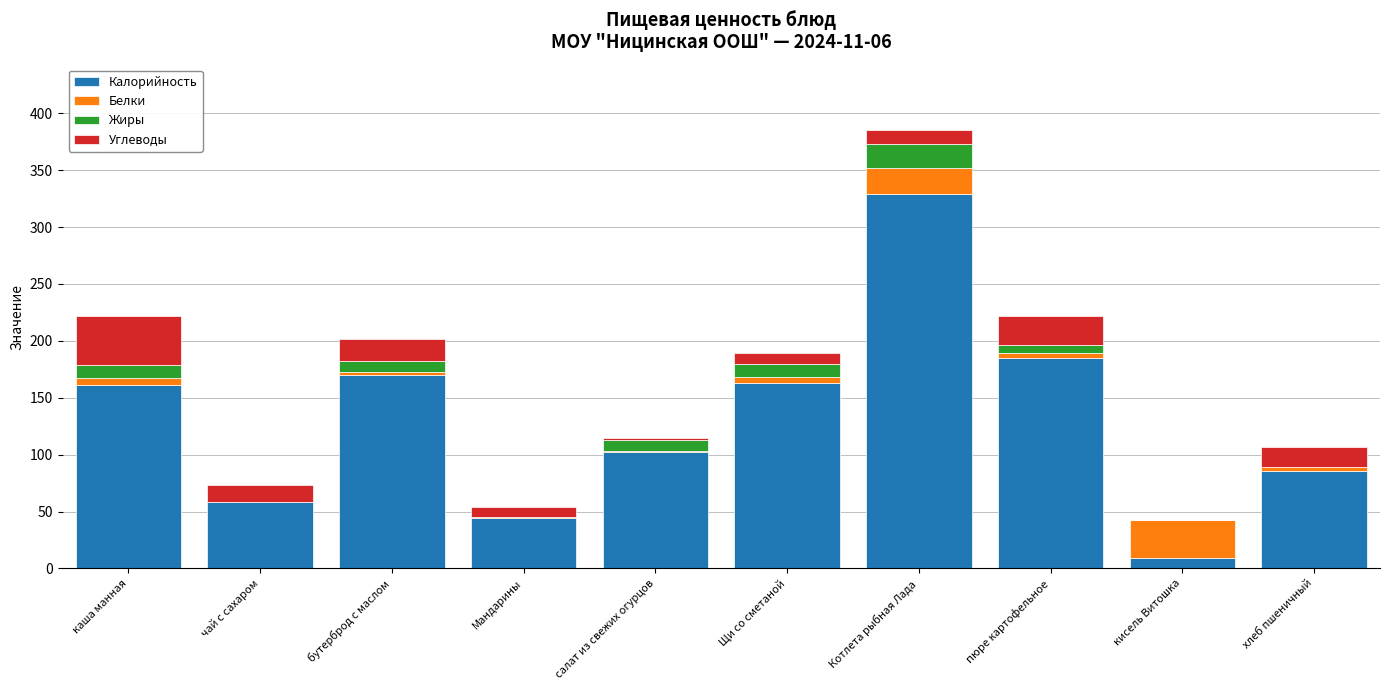

How many distinct data groups are displayed?

4